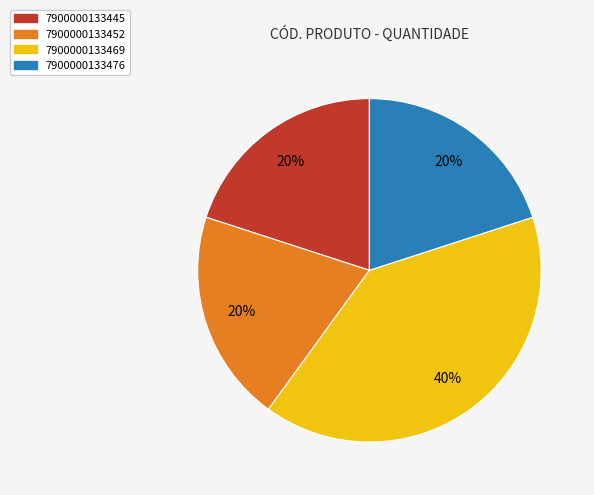

To the nearest percent, what is the combined percentage of 7900000133469 and 7900000133452?

60%